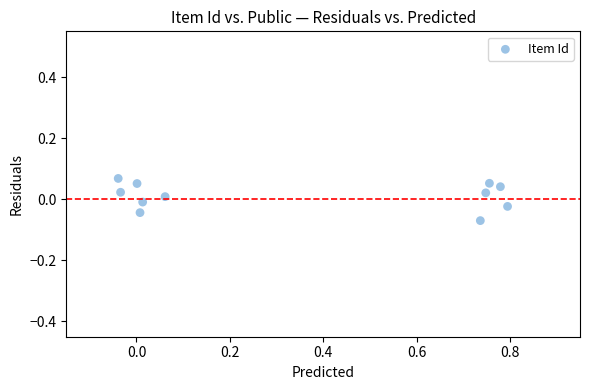

What is the range of X values (max minus min)?

0.8